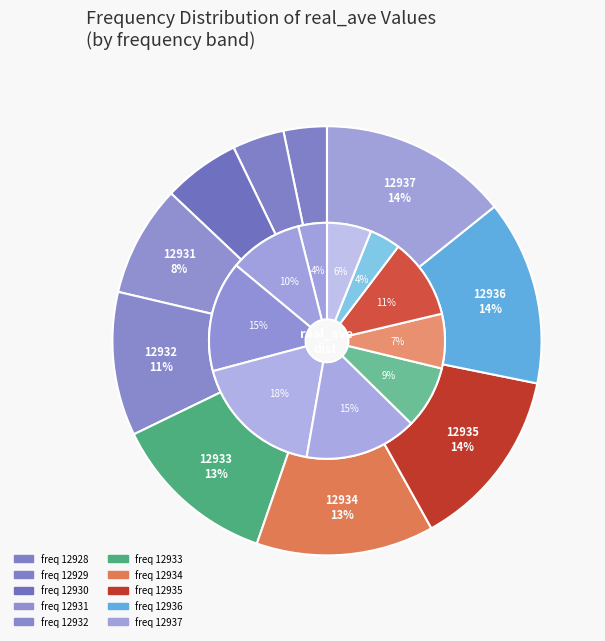

What is the largest slice in the pie chart?

12937